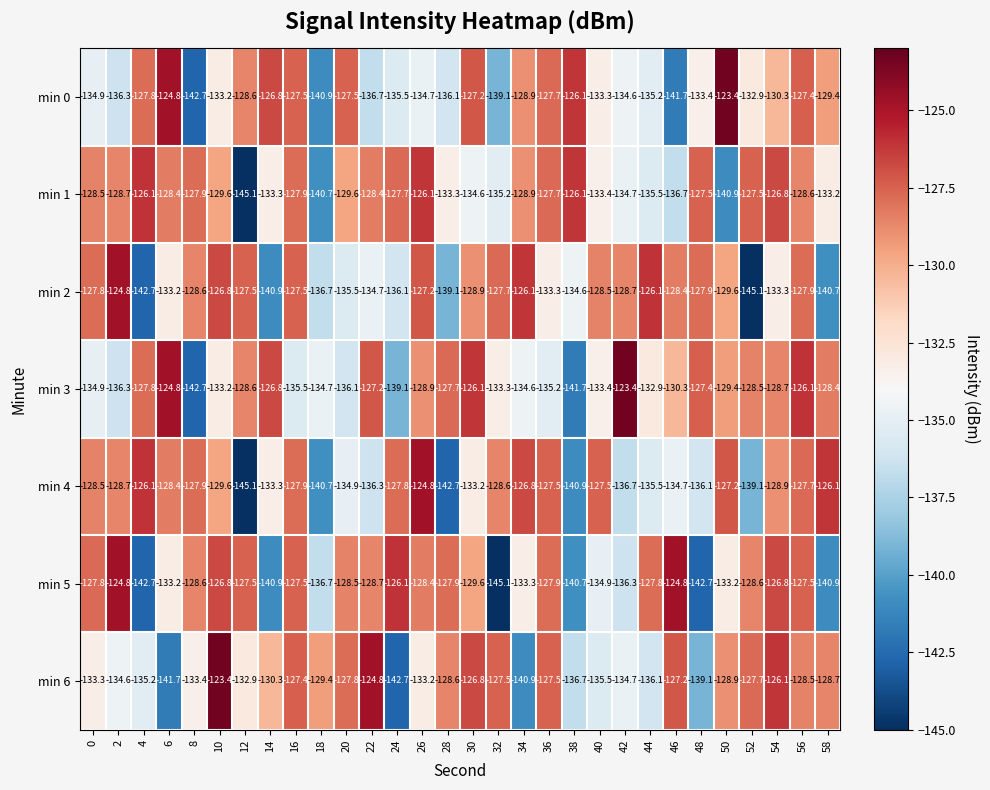

Which series changed the most between 8 and 16?

min 0